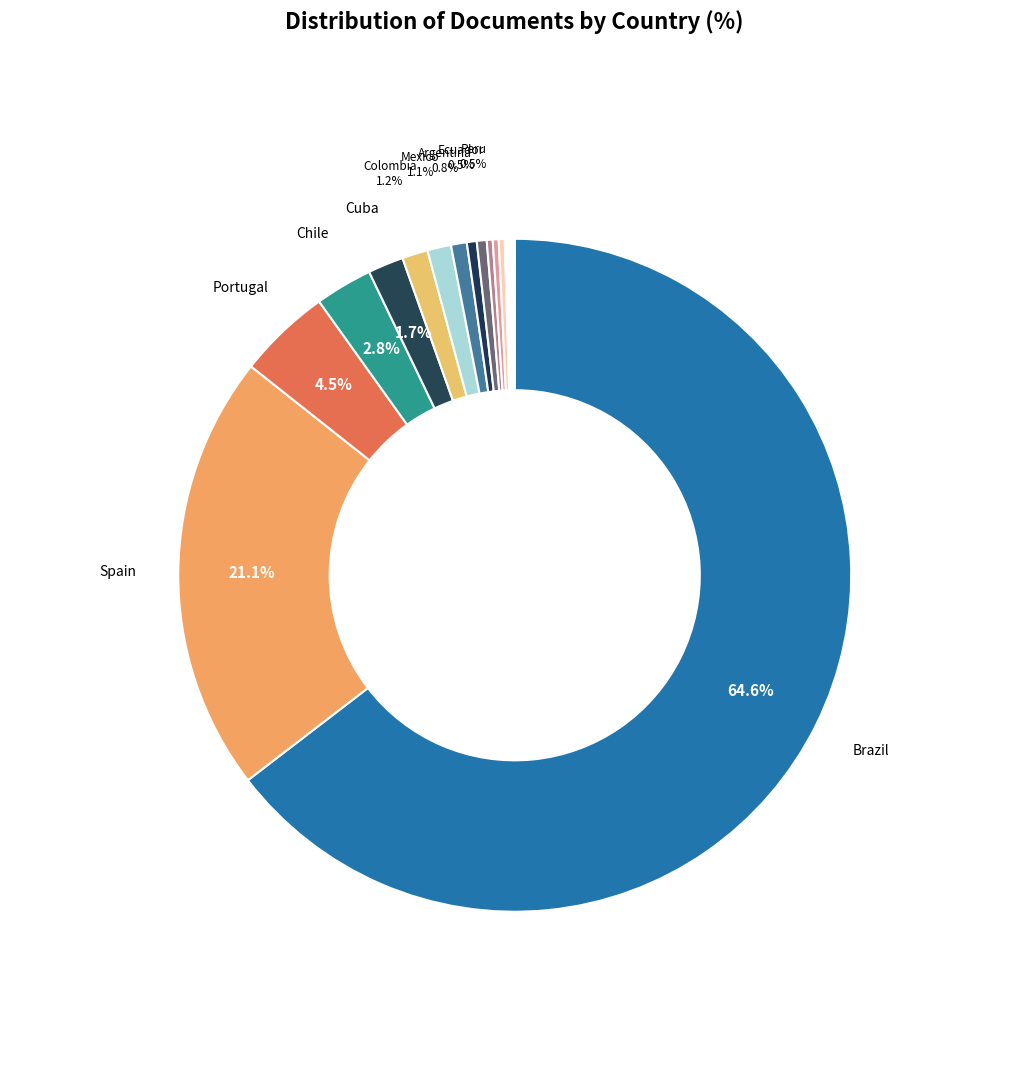

What is the largest slice in the pie chart?

Brazil